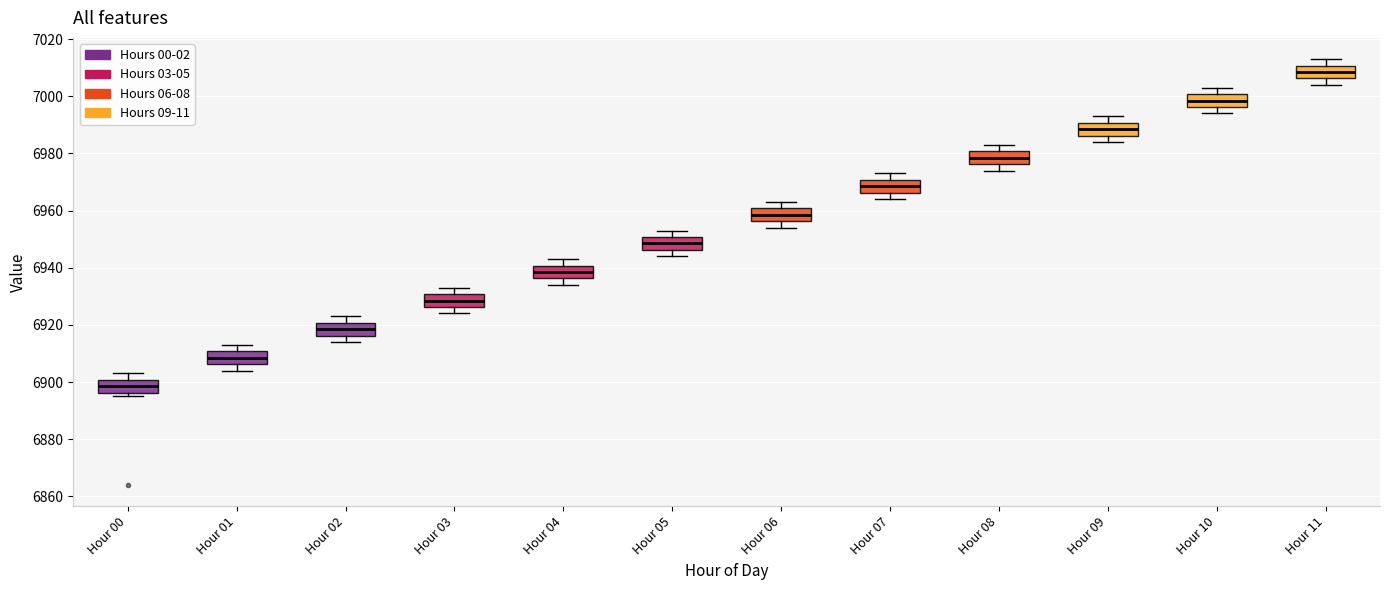

Which box has the highest median line?

Hour 11